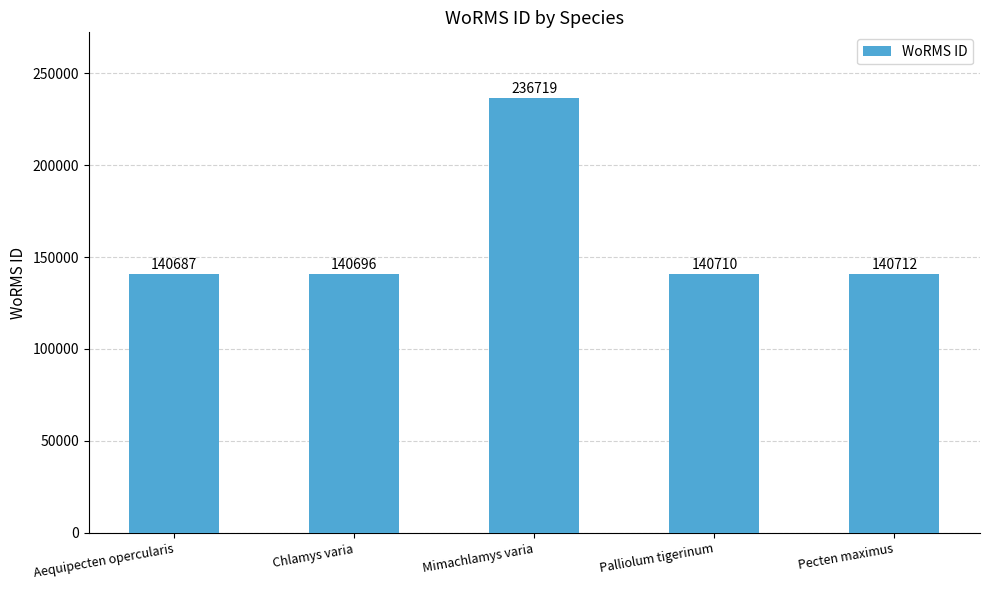

True or false: the data shows 225141 at Aequipecten opercularis.

False